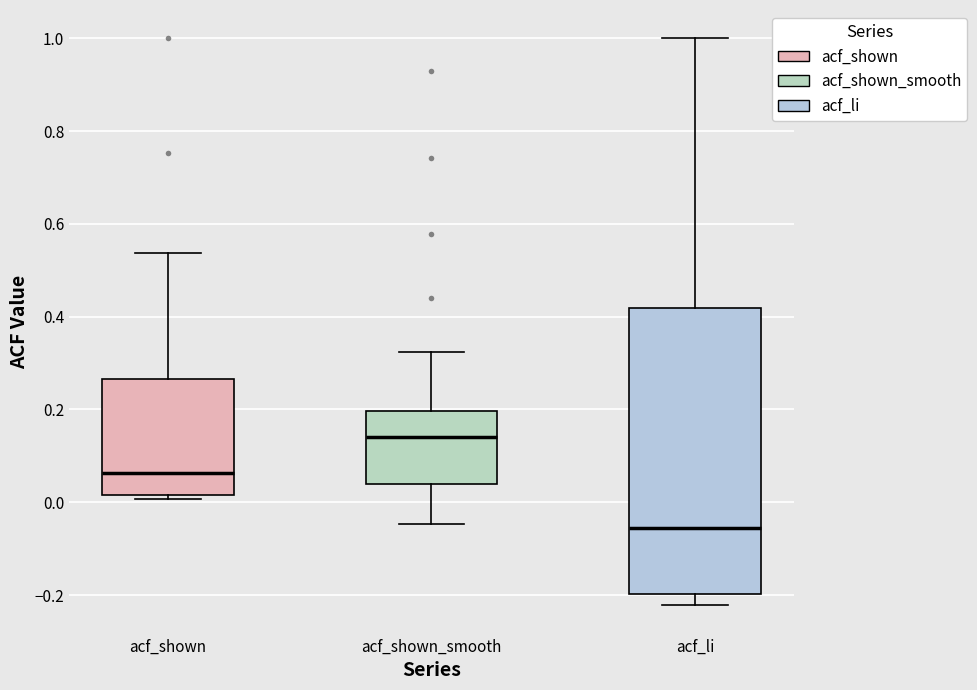

Reading left to right, read every box against the y-axis: the position of its median line, the range the box covers, and the ends of its whiskers. The values are not printed on the chart, so give them approximately, as read against the axis.

acf_shown: median 0.06, box 0.02 to 0.26, whiskers 0.00 to 0.54
acf_shown_smooth: median 0.14, box 0.04 to 0.20, whiskers -0.04 to 0.32
acf_li: median -0.06, box -0.20 to 0.42, whiskers -0.22 to 1.00